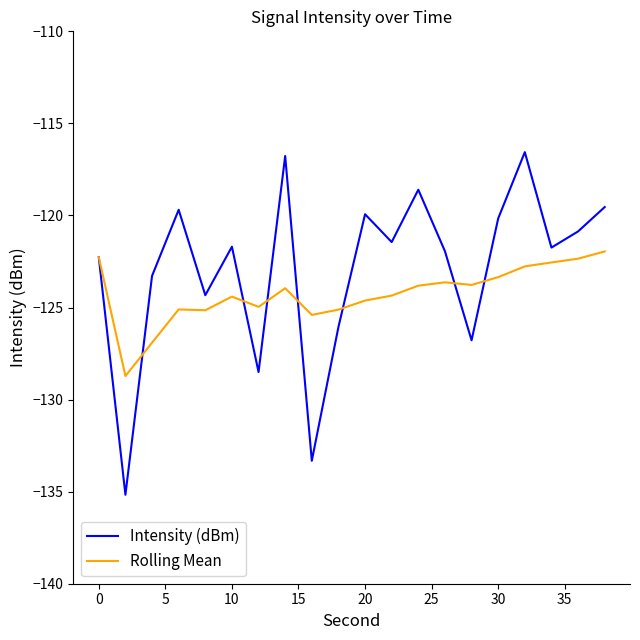

What is the difference between the maximum and minimum values in the Intensity (dBm) series?

18.6